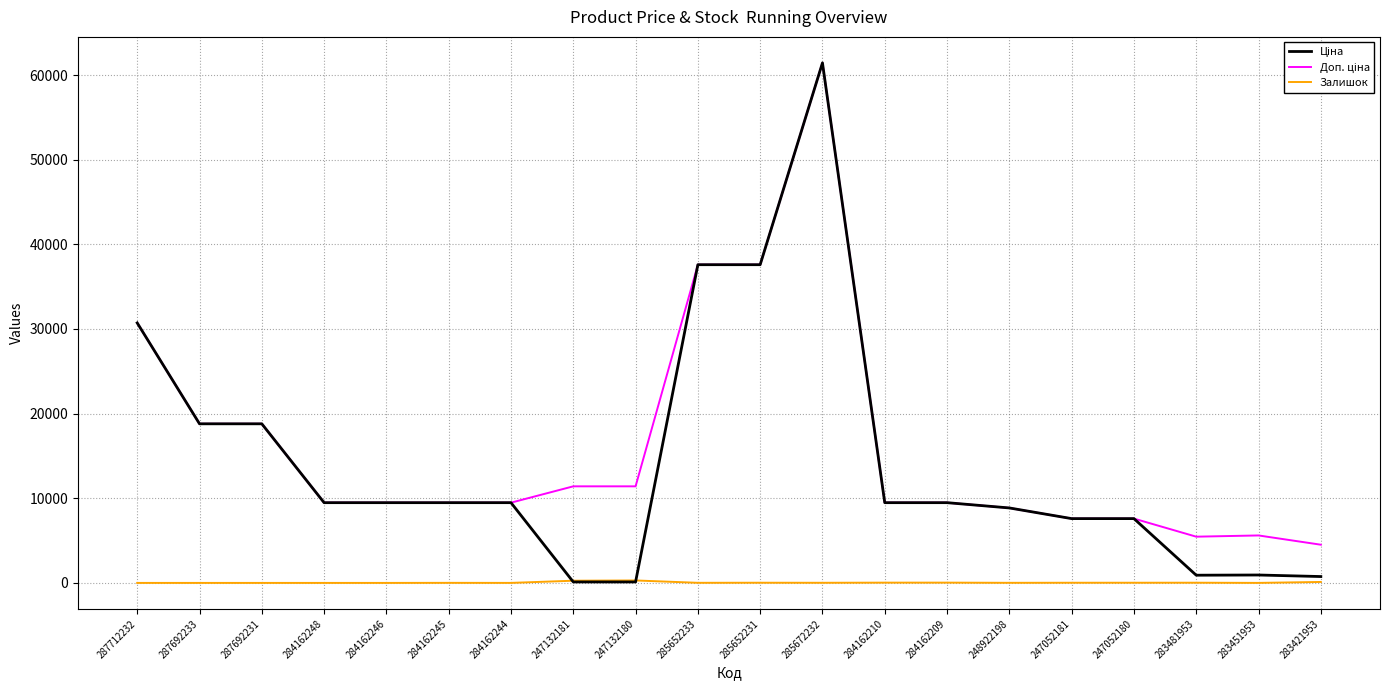

The Залишок series shows 2.0 at 283451953. True or false?

True